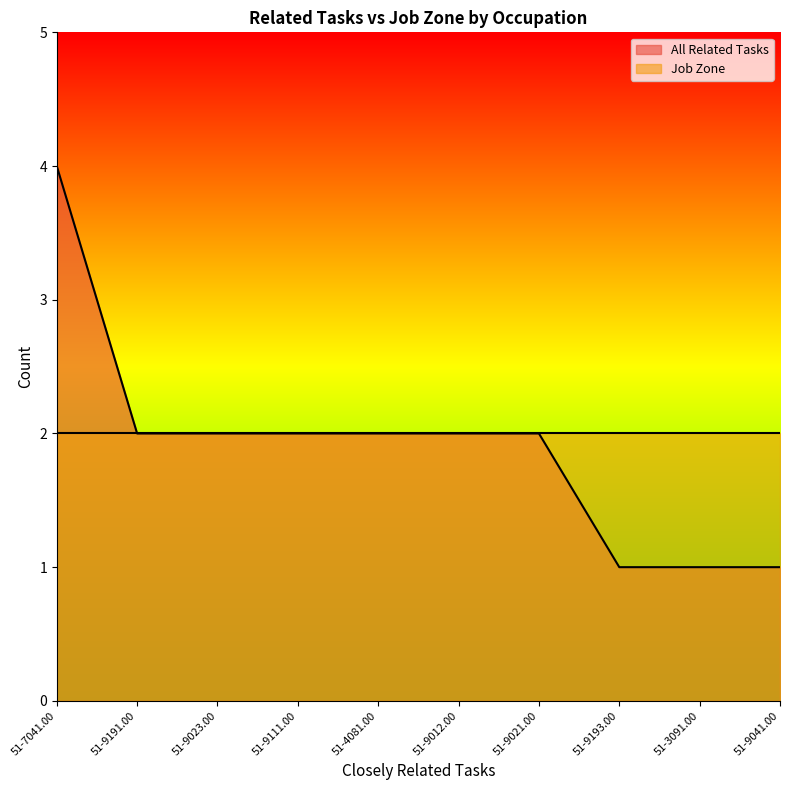

List the labels in order of value, largest first.

51-7041.00, 51-9191.00, 51-9023.00, 51-9111.00, 51-4081.00, 51-9012.00, 51-9021.00, 51-9193.00, 51-3091.00, 51-9041.00